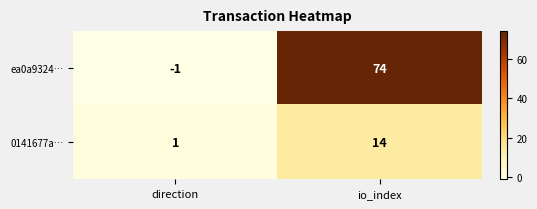

List the series in order of their peak value, lowest first.

0141677a…, ea0a9324…